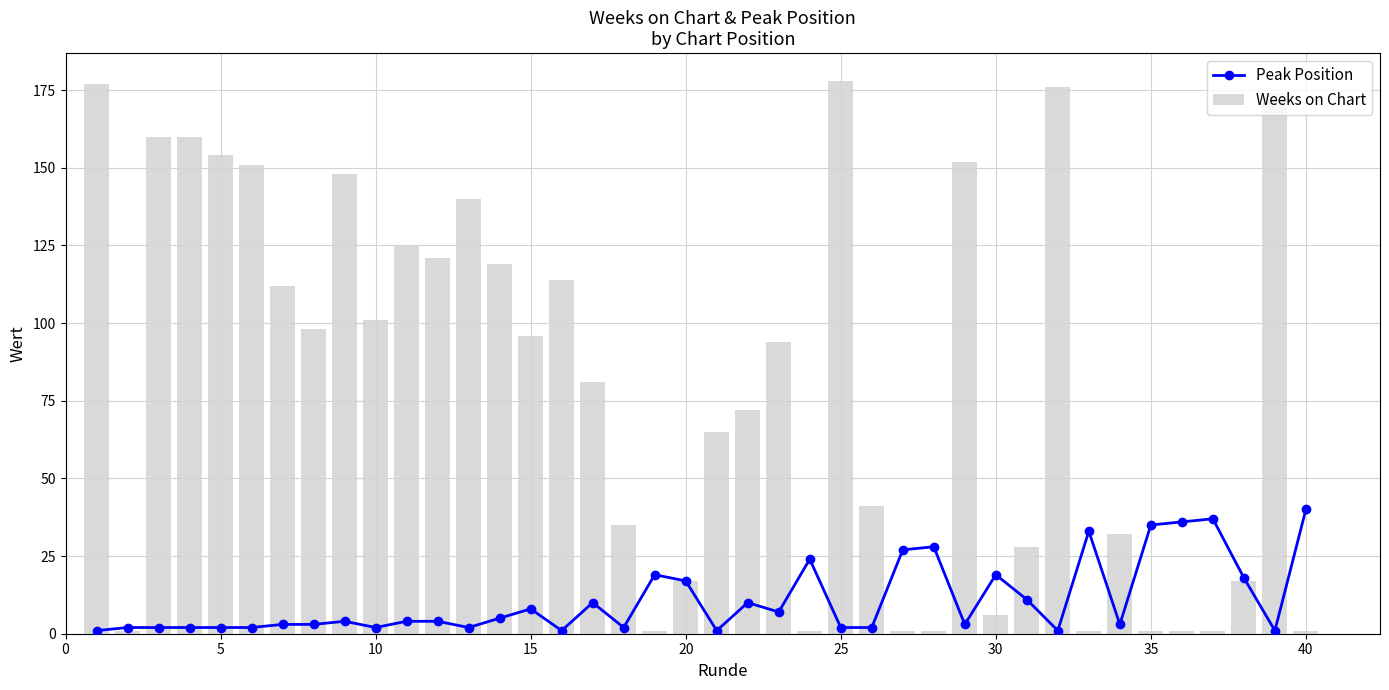

Rank the series by their average value, from highest to lowest.

Weeks on Chart, Peak Position